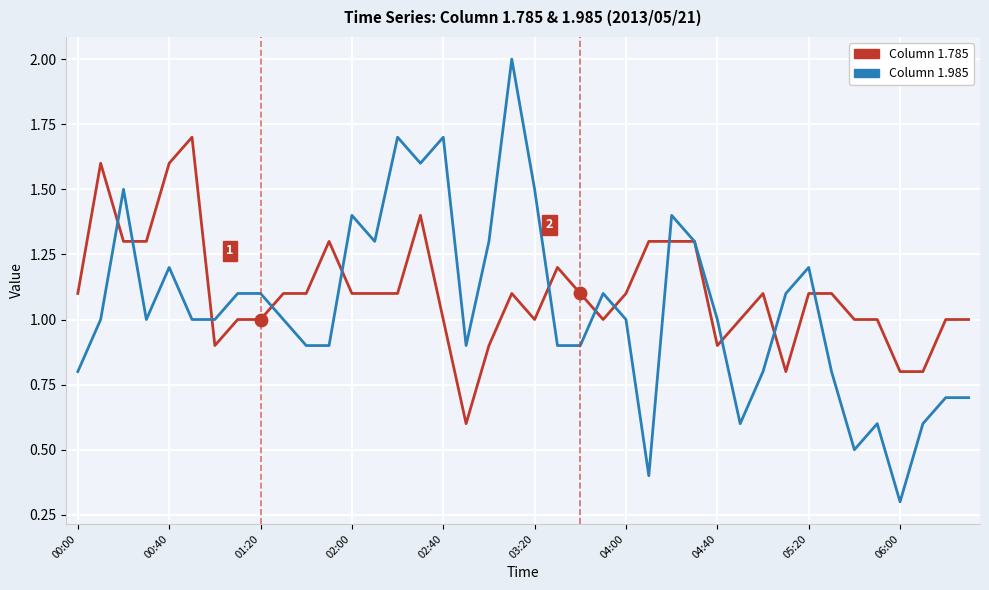

What is the maximum value shown in the chart?

2.0